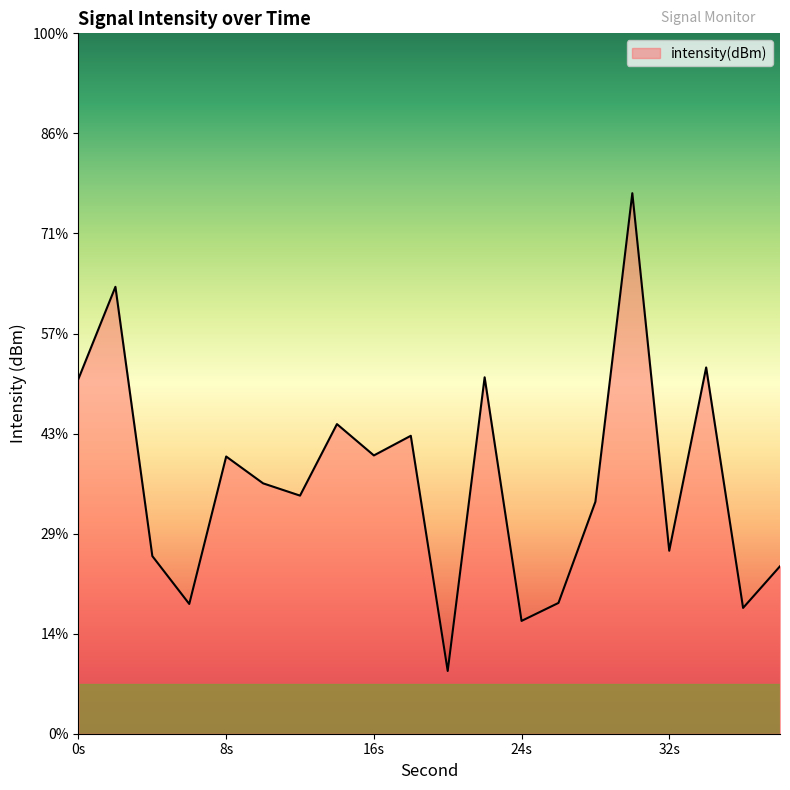

What is the average value?

-113.5